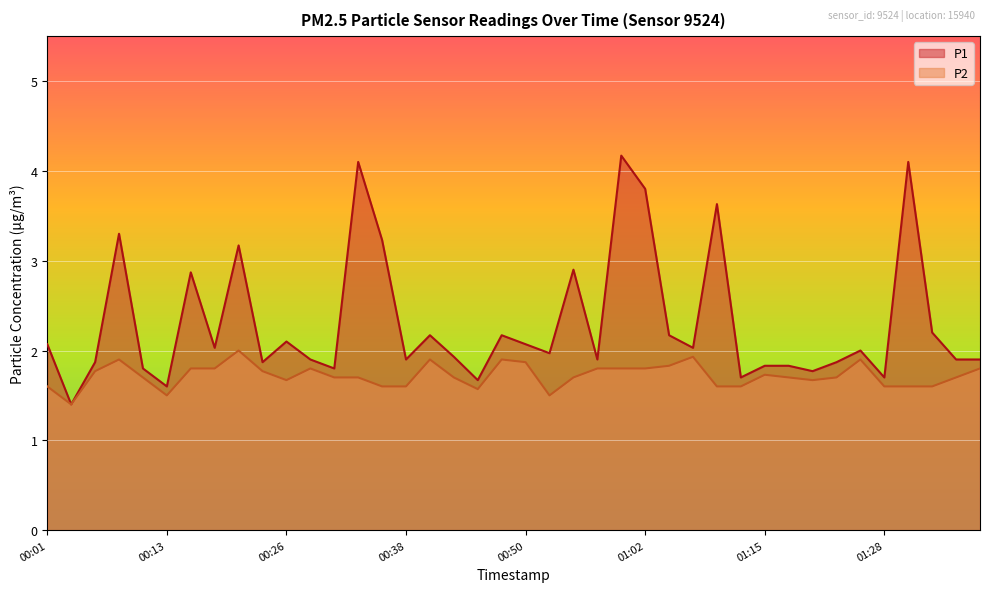

Is it true that P2 equals 1.4 at 00:03?

True